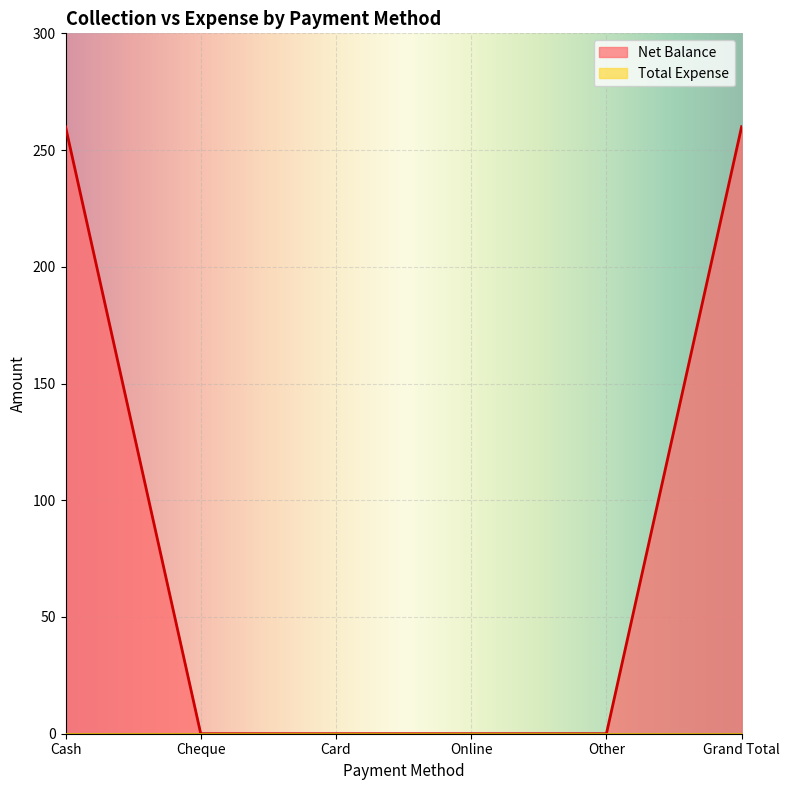

How many lines are shown in the chart?

2